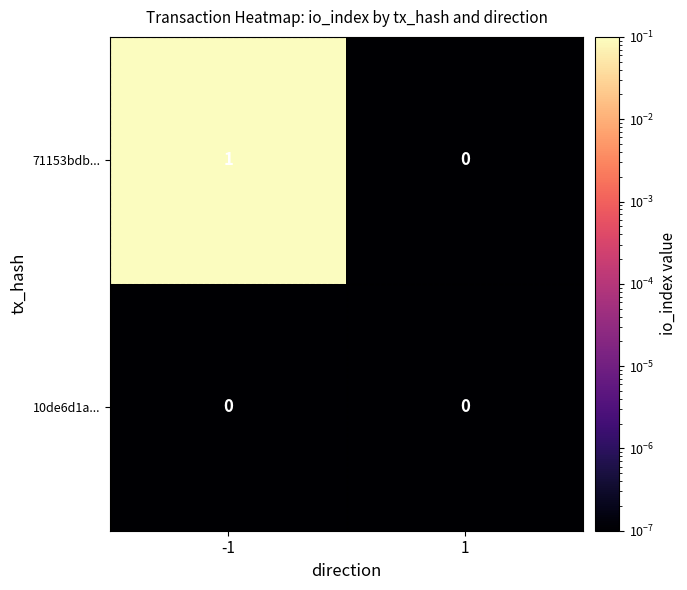

Between -1 and 1, which series saw the biggest shift?

71153bdb...